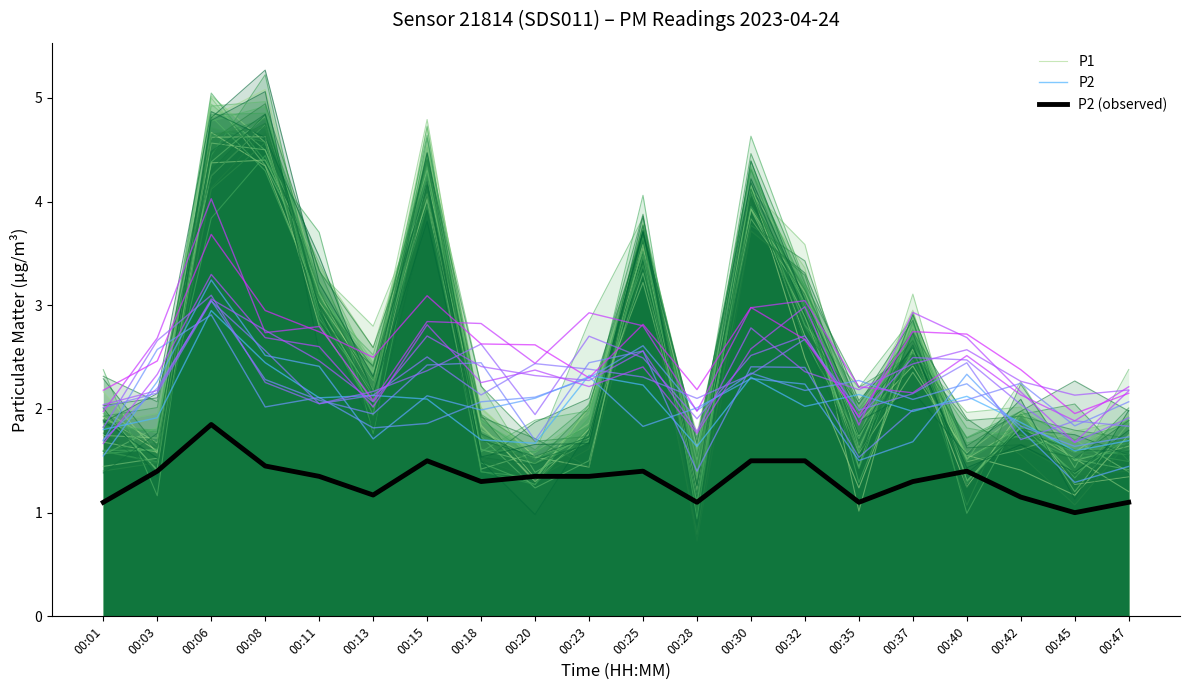

True or false: P2 (observed) and P2 intersect in this chart.

False